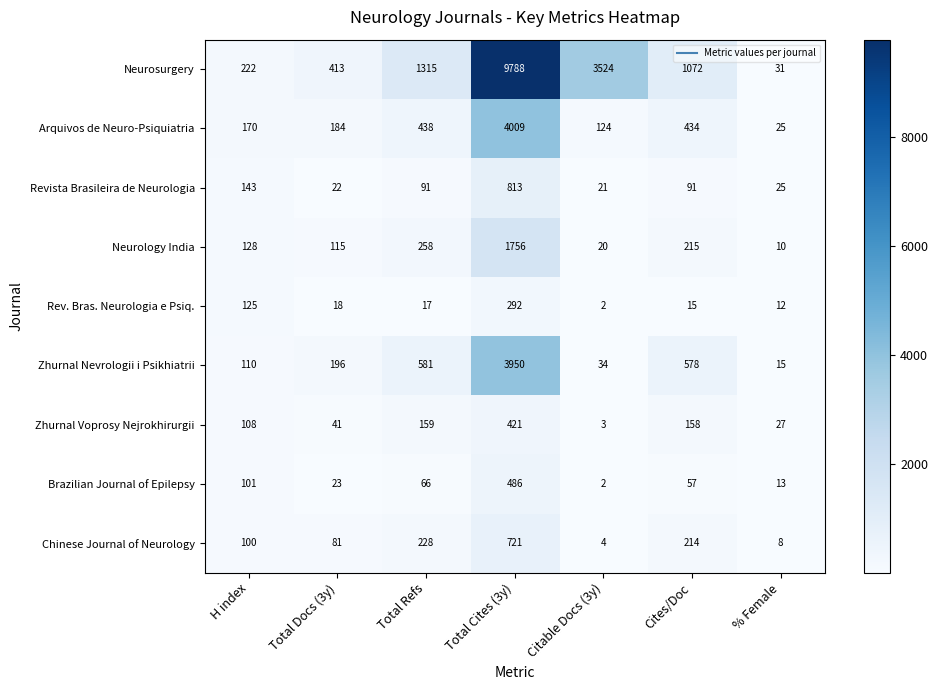

What is the average value of the Neurosurgery series?

2338